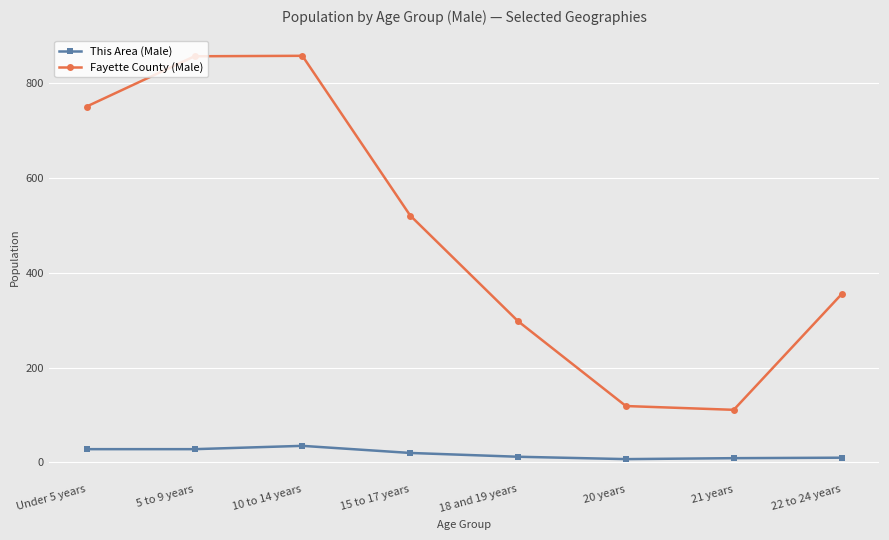

List the series in order of their overall mean, lowest first.

This Area (Male), Fayette County (Male)